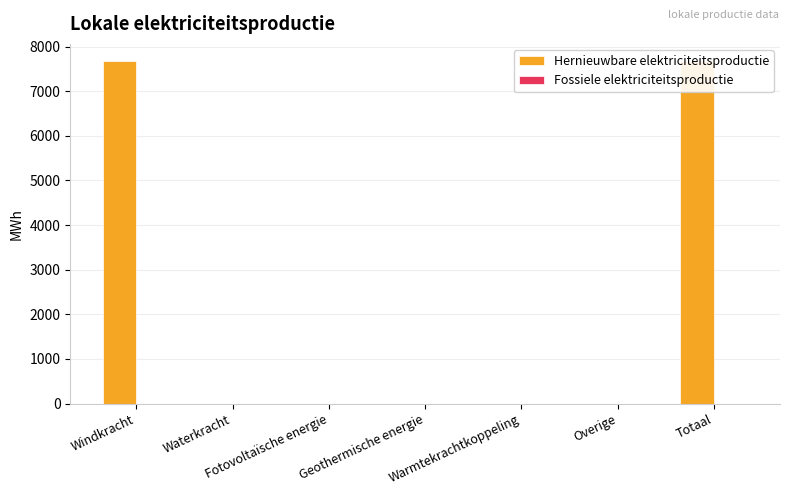

Reading left to right, list all the values displayed in this chart.

Hernieuwbare elektriciteitsproductie: 7675.9	0.0	0.0	0.0	0.0	0.0	7675.9
Fossiele elektriciteitsproductie: 0.0	0.0	0.0	0.0	0.0	0.0	0.0